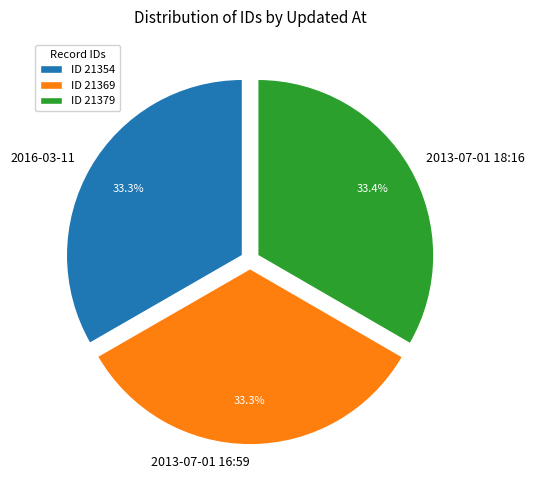

How many segments does this pie chart have?

3